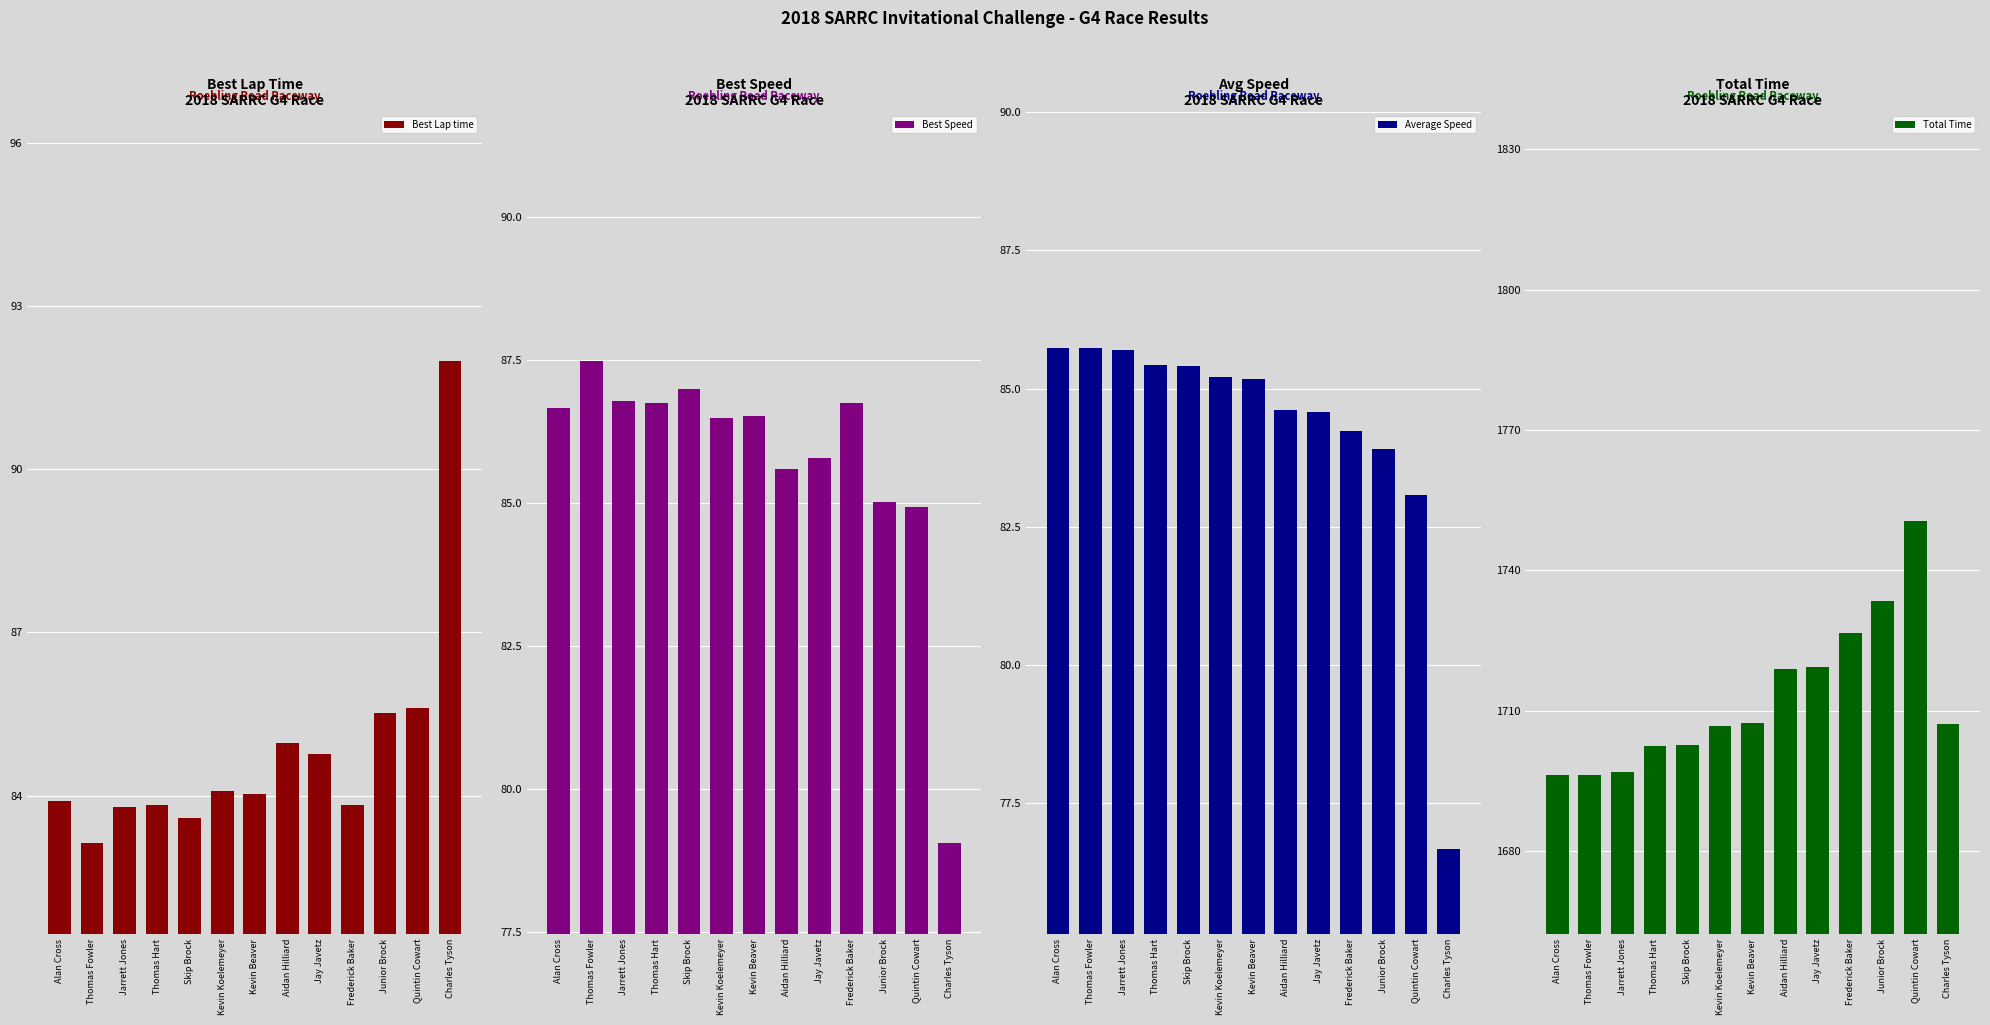

Which series has the largest total across all categories?

Total Time